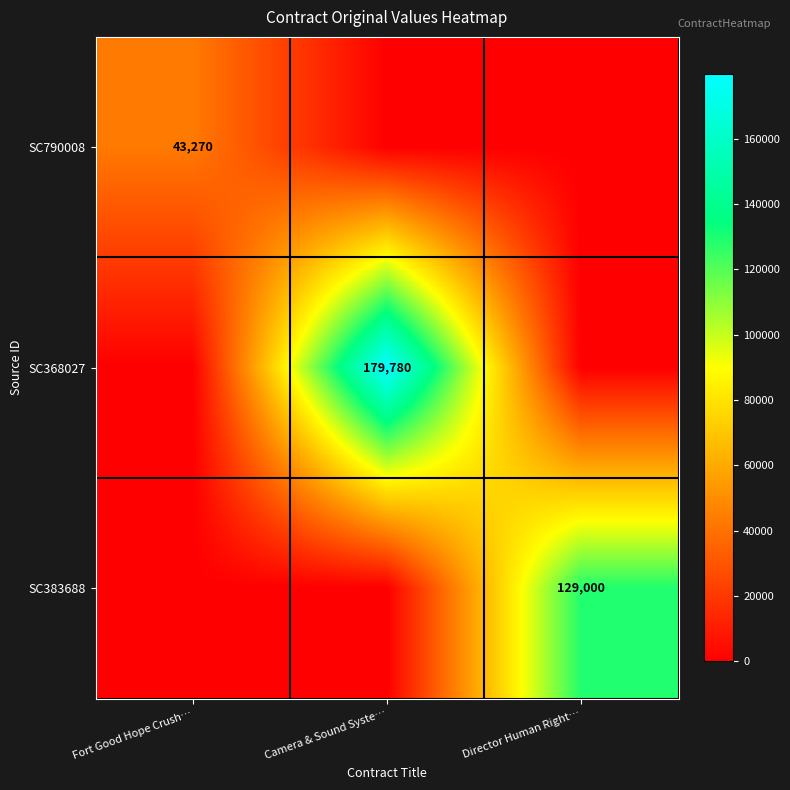

True or false: SC368027 has a value of 84572 at Camera & Sound Syste….

False